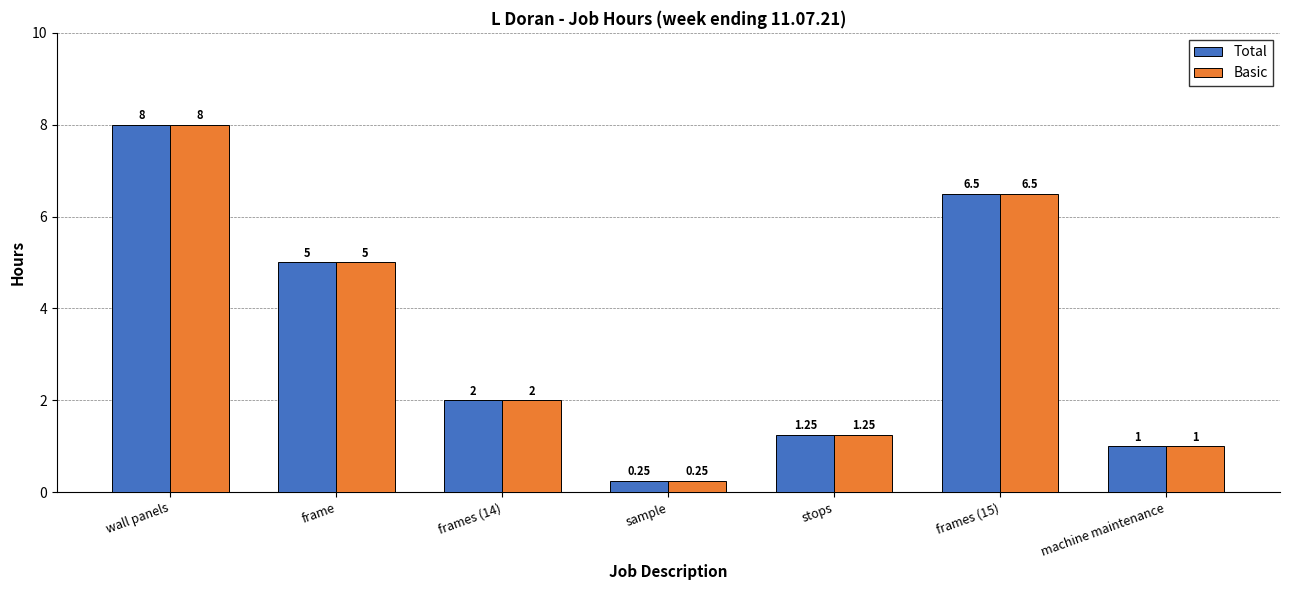

How many bars are there in total?

14